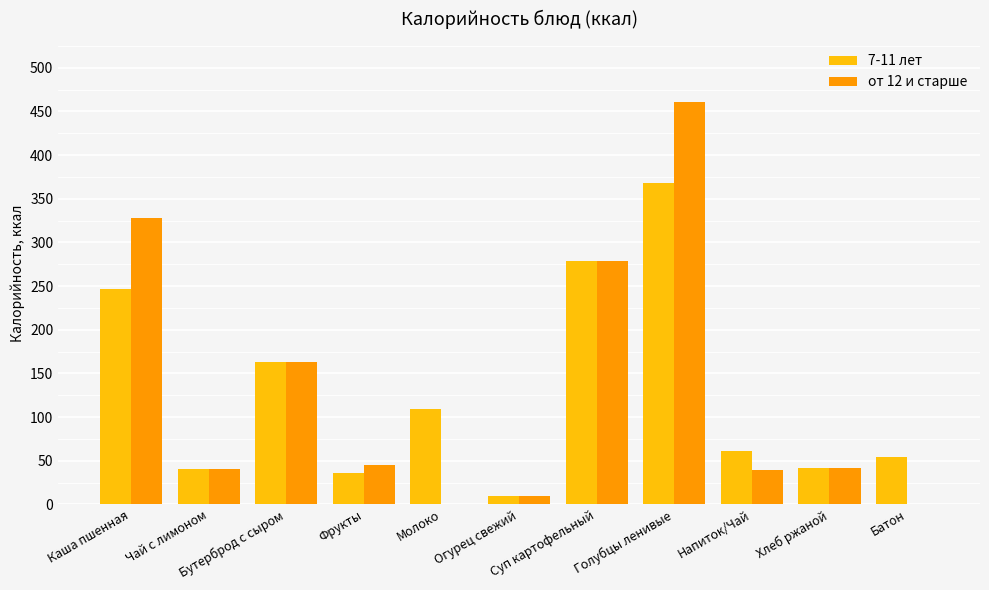

Which series changed the most between Каша пшенная and Чай с лимоном?

от 12 и старше